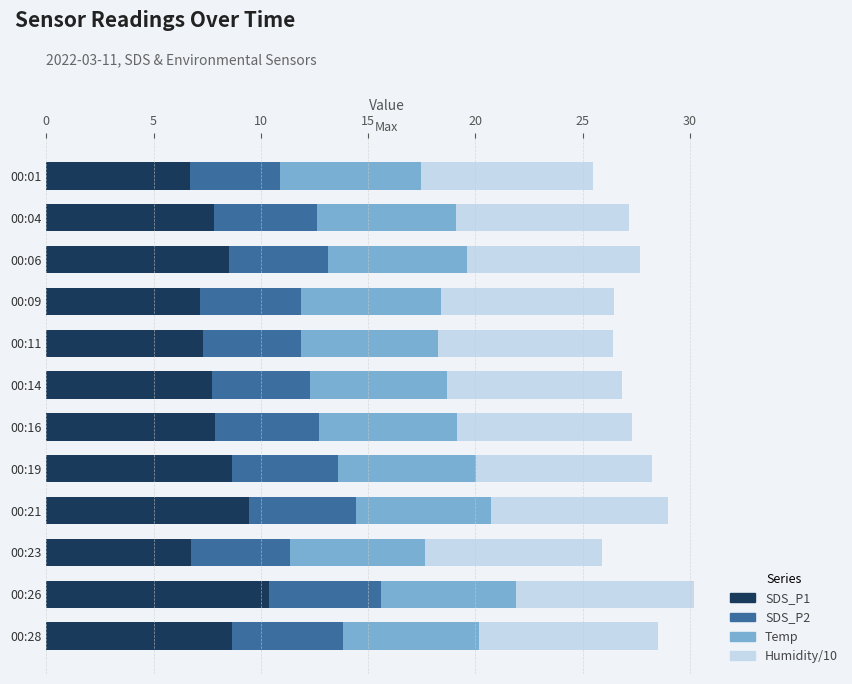

Read the SDS_P1 value at 00:11.

7.3